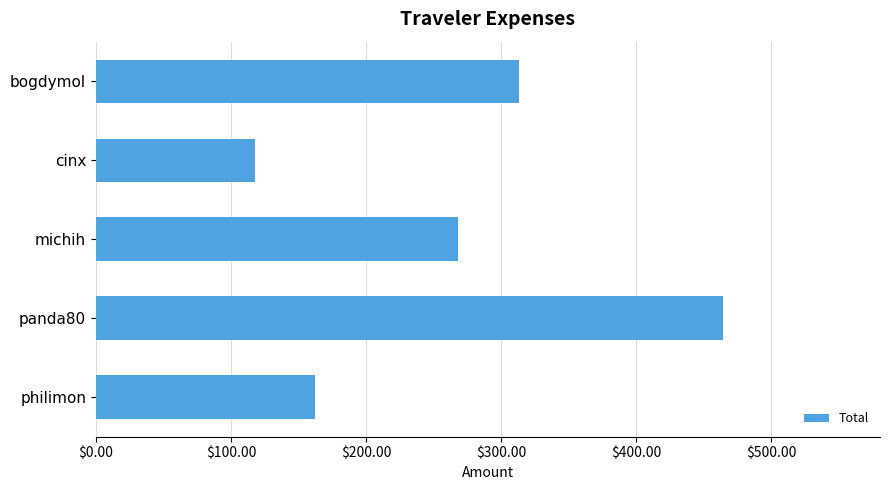

Reading bottom to top, what are all the values shown in this chart?

162.1	464.4	267.8	117.7	313.2